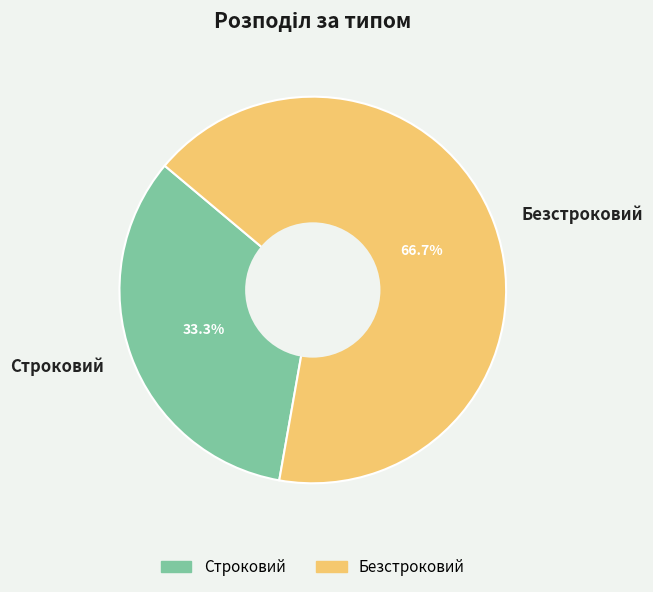

Count the number of slices in the pie.

2